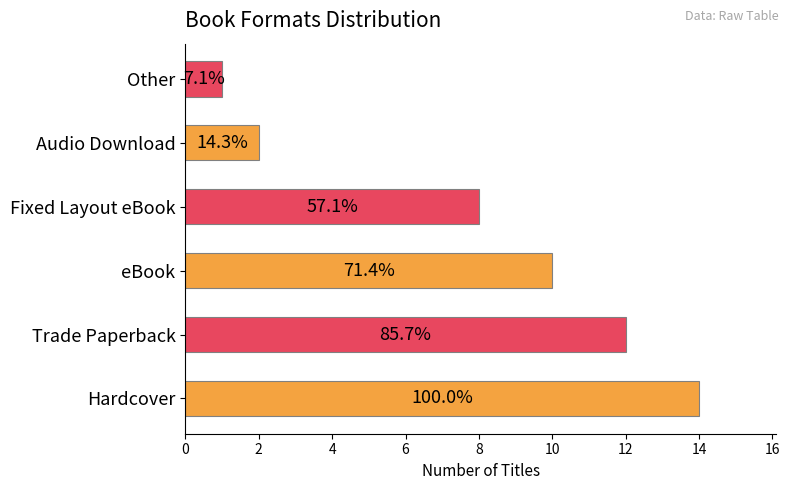

How many bars are there in total?

6